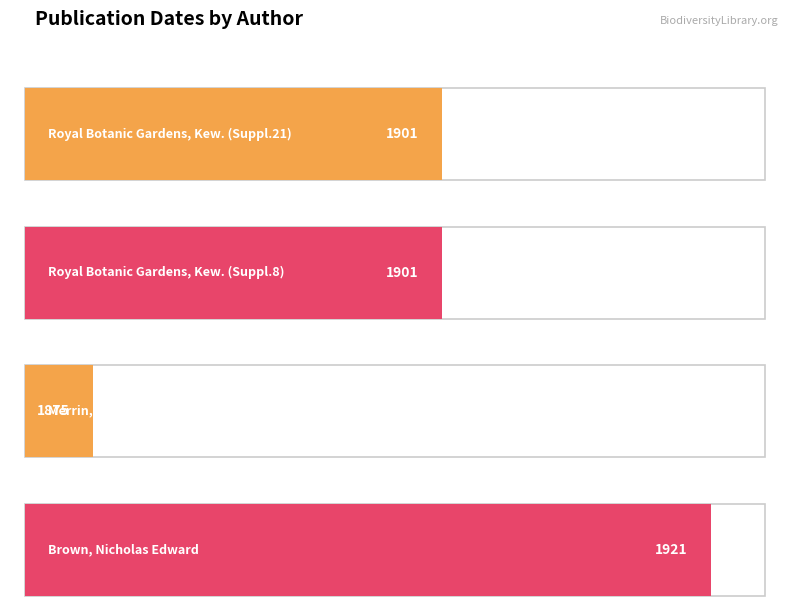

What is the value of the 3rd bar from the left?

1875